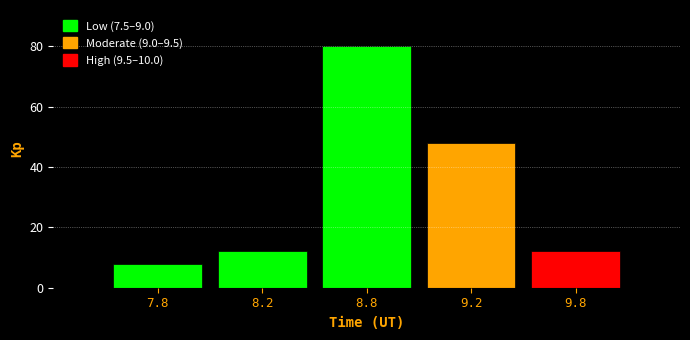

Reading left to right, transcribe all the data shown in this chart.

7.8=8	8.2=12	8.8=80	9.2=48	9.8=12